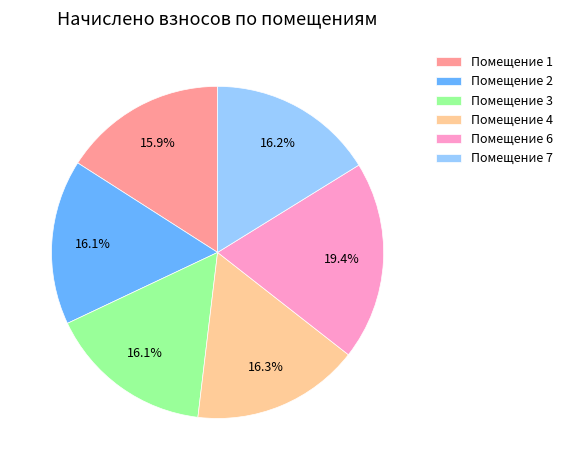

Approximately how many times larger is the value at Помещение 4 compared to Помещение 3?

1.0